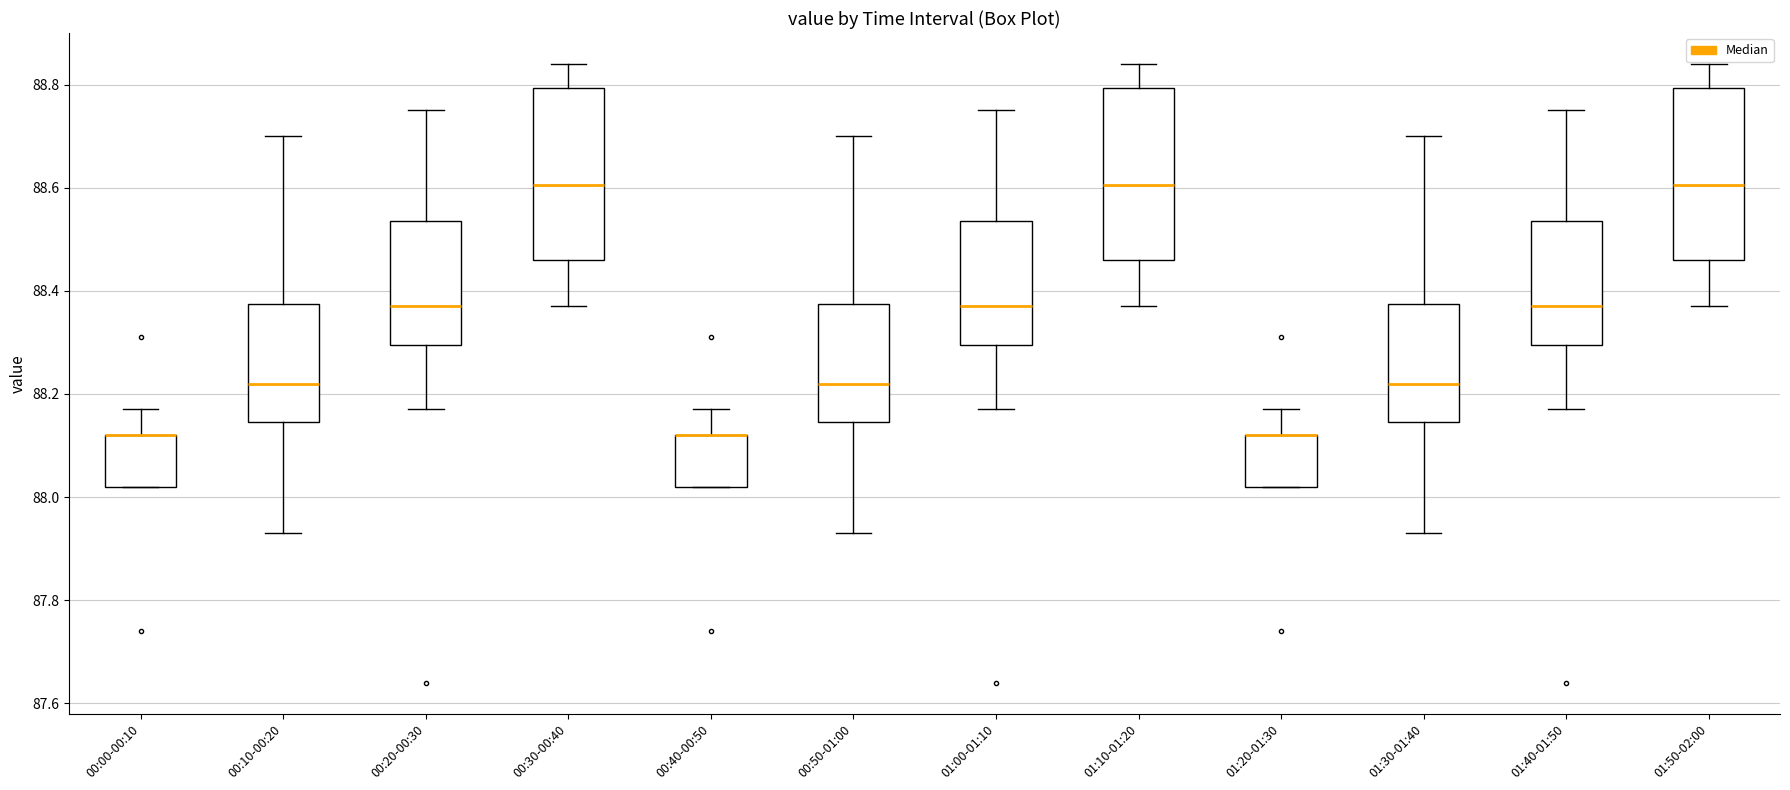

Reading left to right, read every box against the y-axis: the position of its median line, the range the box covers, and the ends of its whiskers. The values are not printed on the chart, so give them approximately, as read against the axis.

00:00-00:10: median 88.12 (drawn on the box's upper edge), box 88.02 to 88.12, whiskers 88.02 to 88.18
00:10-00:20: median 88.22, box 88.14 to 88.38, whiskers 87.94 to 88.70
00:20-00:30: median 88.38, box 88.30 to 88.54, whiskers 88.18 to 88.76
00:30-00:40: median 88.60, box 88.46 to 88.80, whiskers 88.38 to 88.84
00:40-00:50: median 88.12 (drawn on the box's upper edge), box 88.02 to 88.12, whiskers 88.02 to 88.18
00:50-01:00: median 88.22, box 88.14 to 88.38, whiskers 87.94 to 88.70
01:00-01:10: median 88.38, box 88.30 to 88.54, whiskers 88.18 to 88.76
01:10-01:20: median 88.60, box 88.46 to 88.80, whiskers 88.38 to 88.84
01:20-01:30: median 88.12 (drawn on the box's upper edge), box 88.02 to 88.12, whiskers 88.02 to 88.18
01:30-01:40: median 88.22, box 88.14 to 88.38, whiskers 87.94 to 88.70
01:40-01:50: median 88.38, box 88.30 to 88.54, whiskers 88.18 to 88.76
01:50-02:00: median 88.60, box 88.46 to 88.80, whiskers 88.38 to 88.84